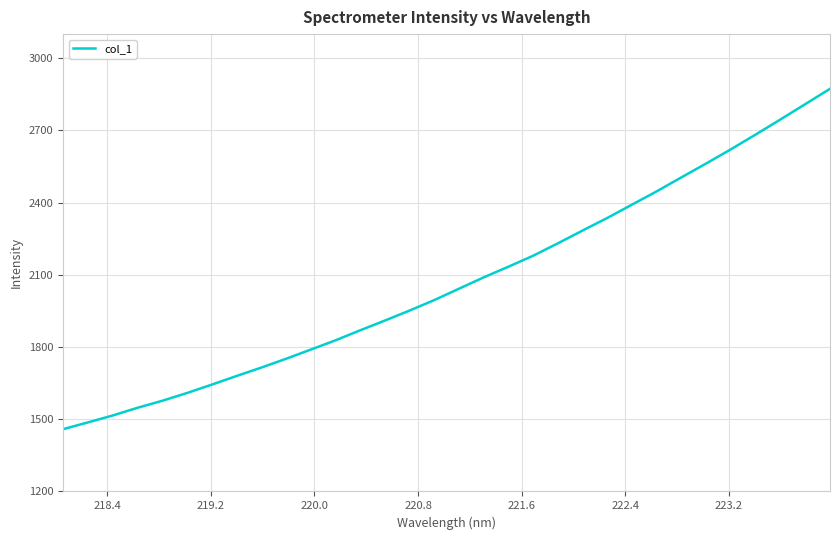

Does the chart have visible grid lines?

Yes